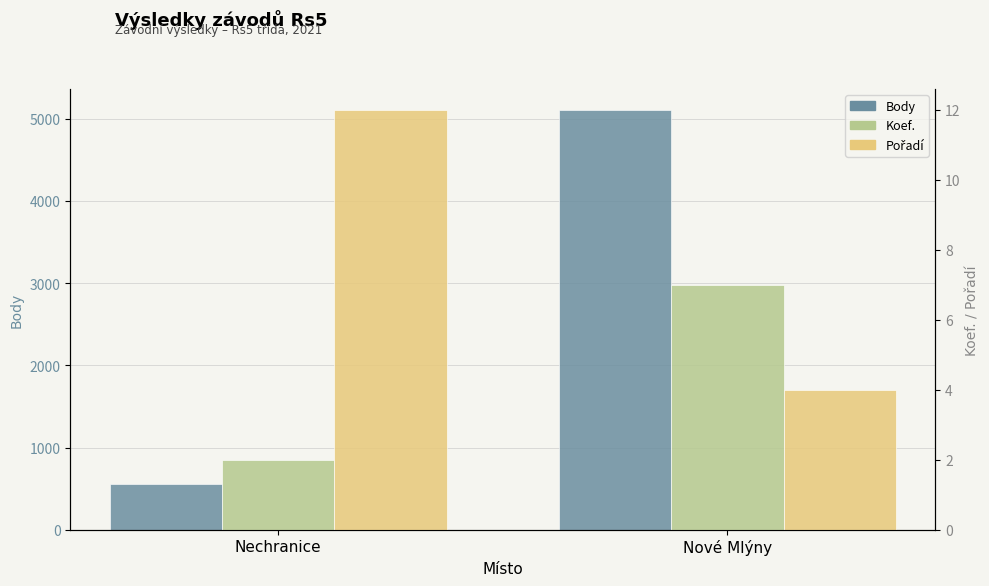

What is the sum of all Koef. values?

9